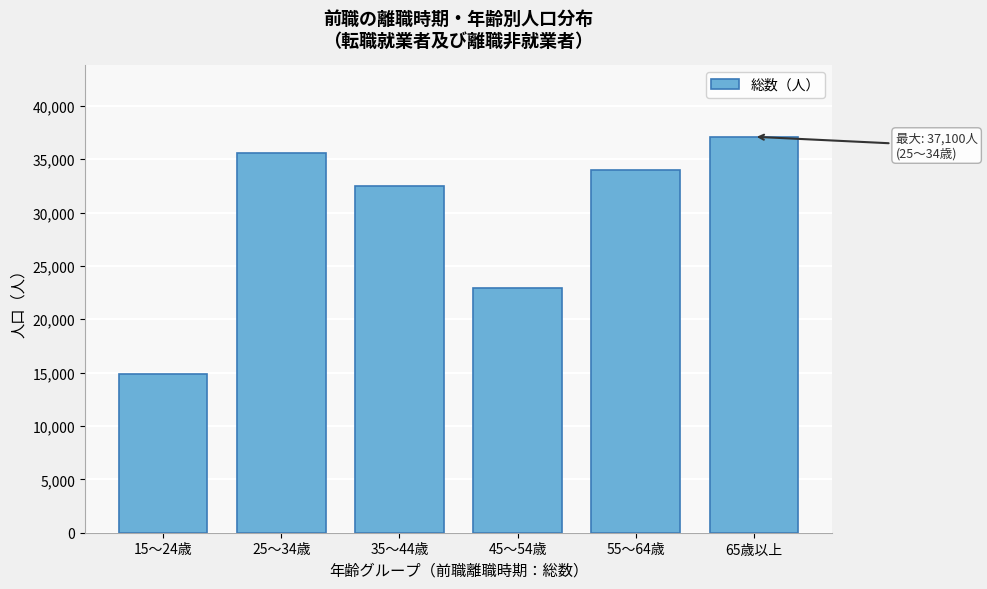

Reading right to left, transcribe all the data shown in this chart.

65歳以上=37100	55～64歳=34000	45～54歳=22900	35～44歳=32500	25～34歳=35600	15～24歳=14900